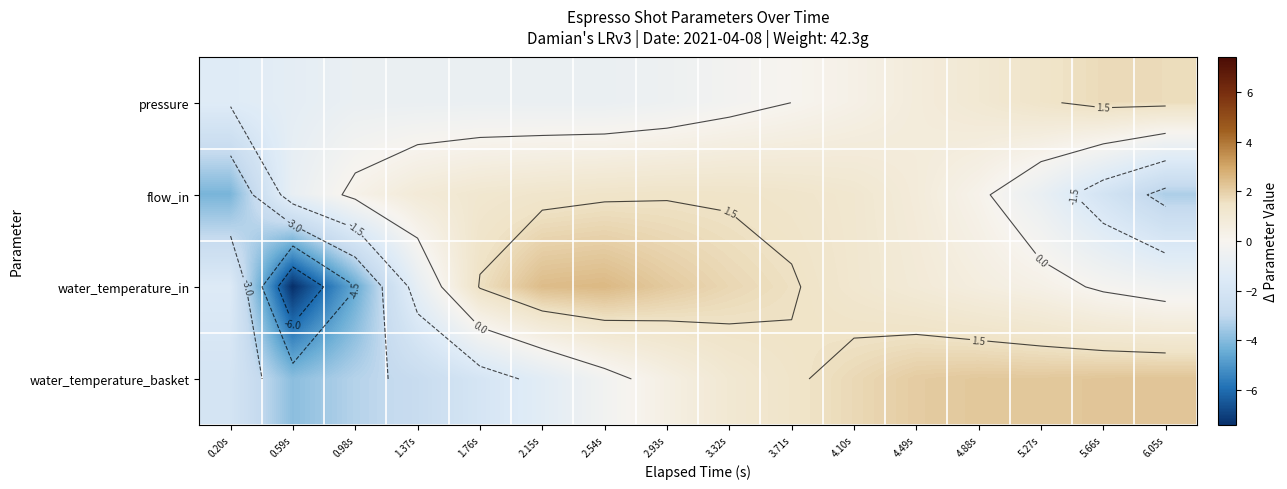

What is the minimum value for pressure?

-1.4